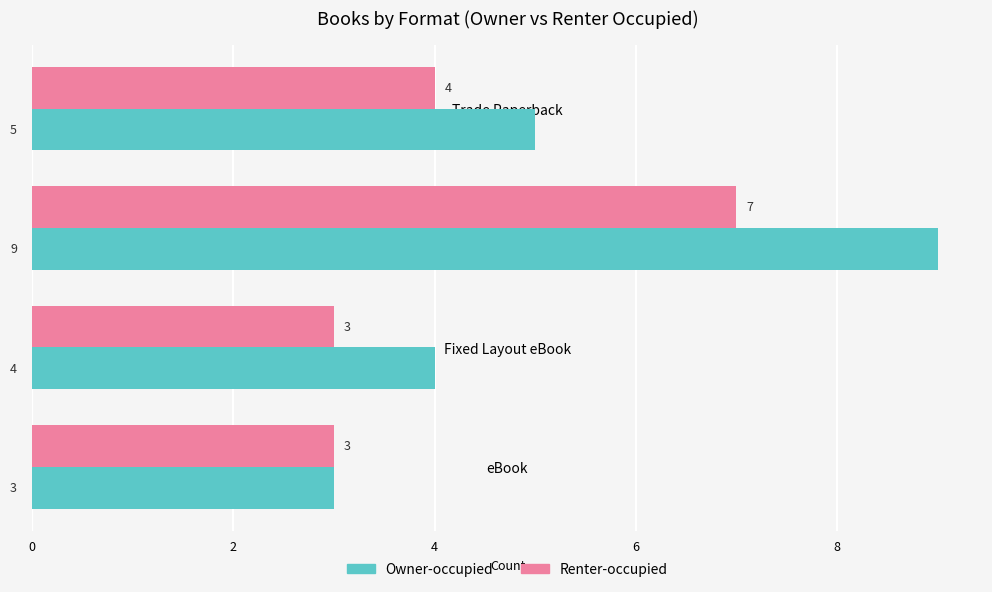

Is it true that Owner-occupied equals 5 at Trade Paperback?

True